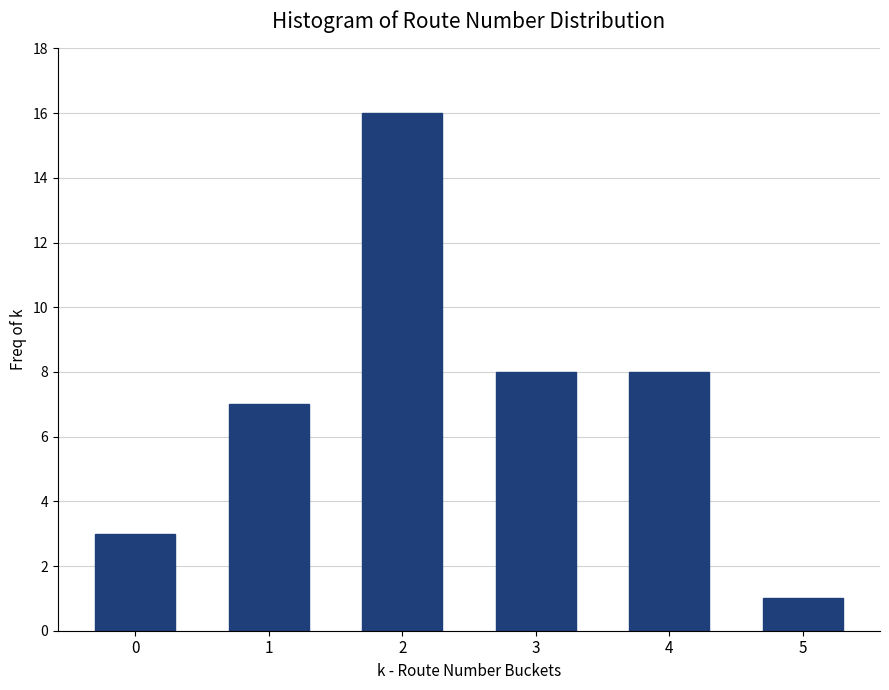

Reading right to left, extract all data points from this chart.

5=1	4=8	3=8	2=16	1=7	0=3